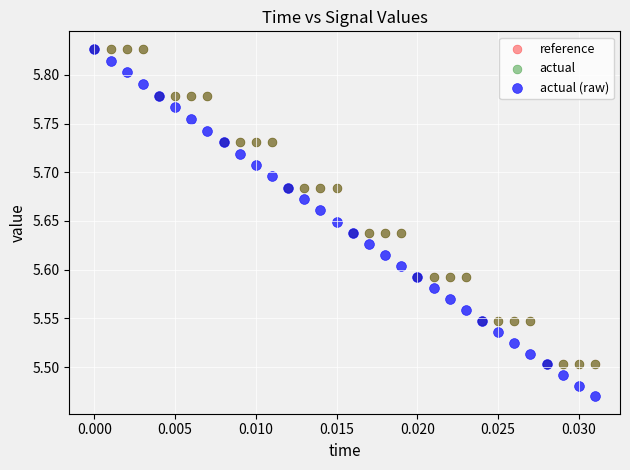

What are all the series names shown in the legend?

reference, actual, actual (raw)